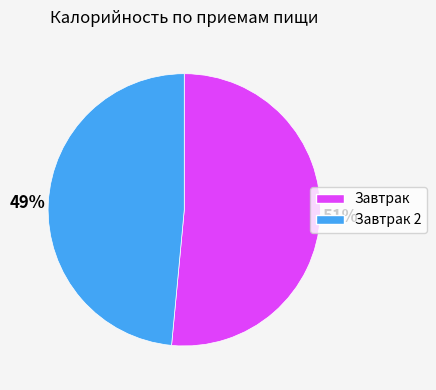

How many segments does this pie chart have?

2